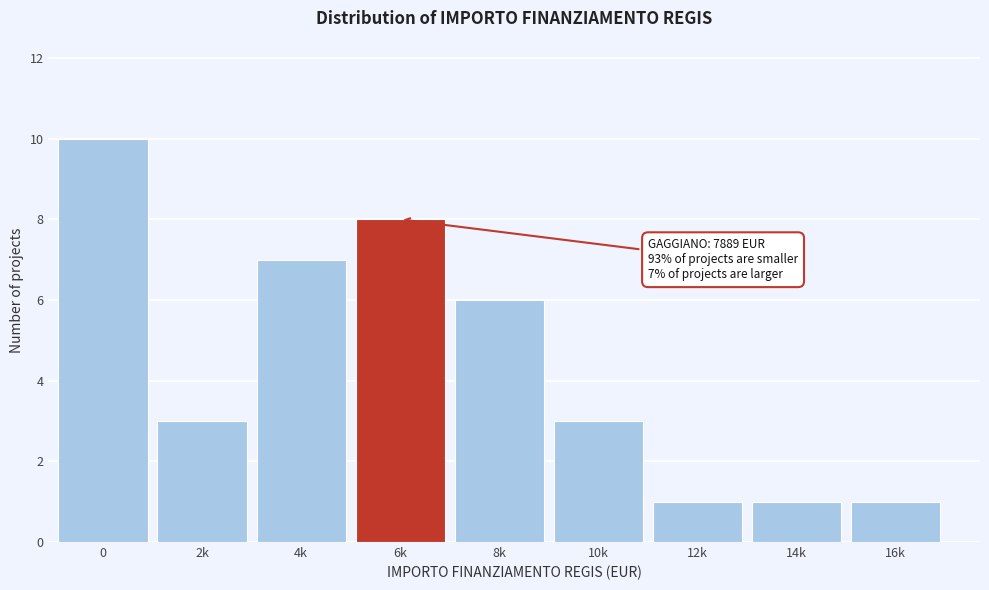

Reading left to right, list all the values displayed in this chart.

0=10	2k=3	4k=7	6k=8	8k=6	10k=3	12k=1	14k=1	16k=1